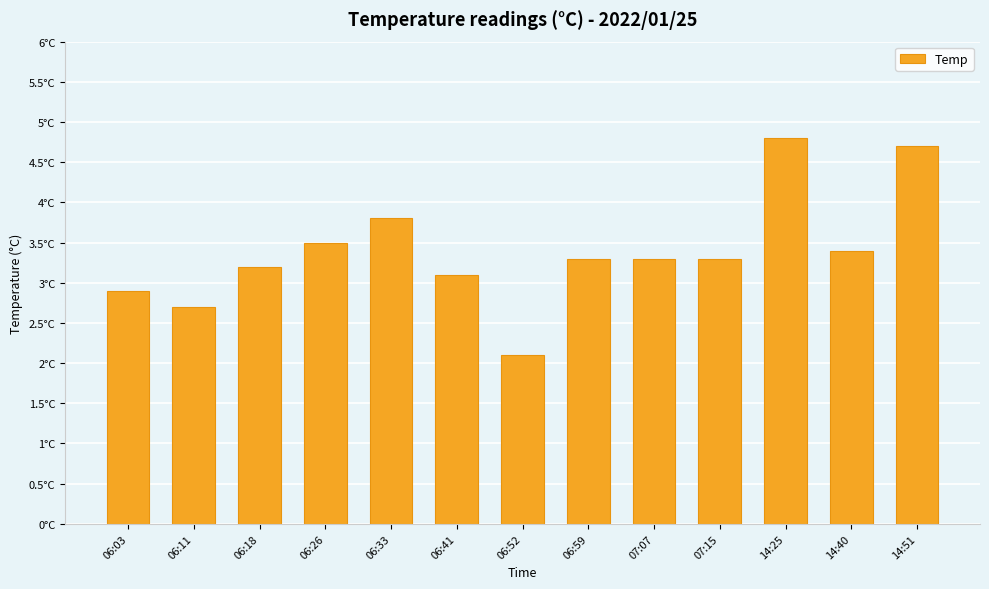

The chart shows a value of 3.3 at 06:59. True or false?

True